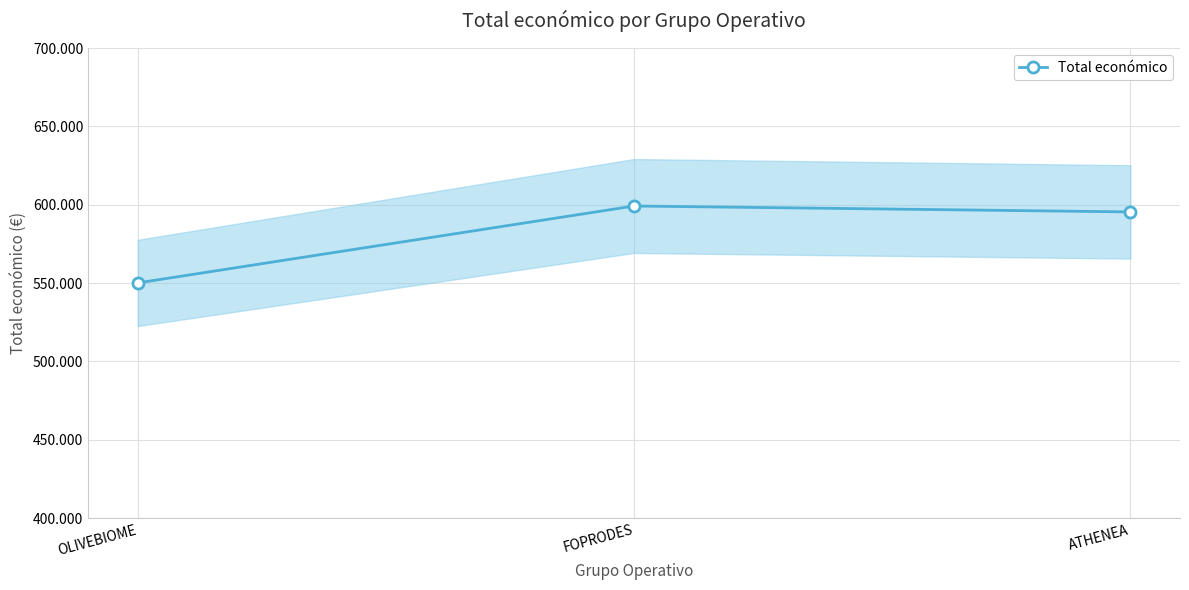

What is the label of the 2nd point from the right?

FOPRODES